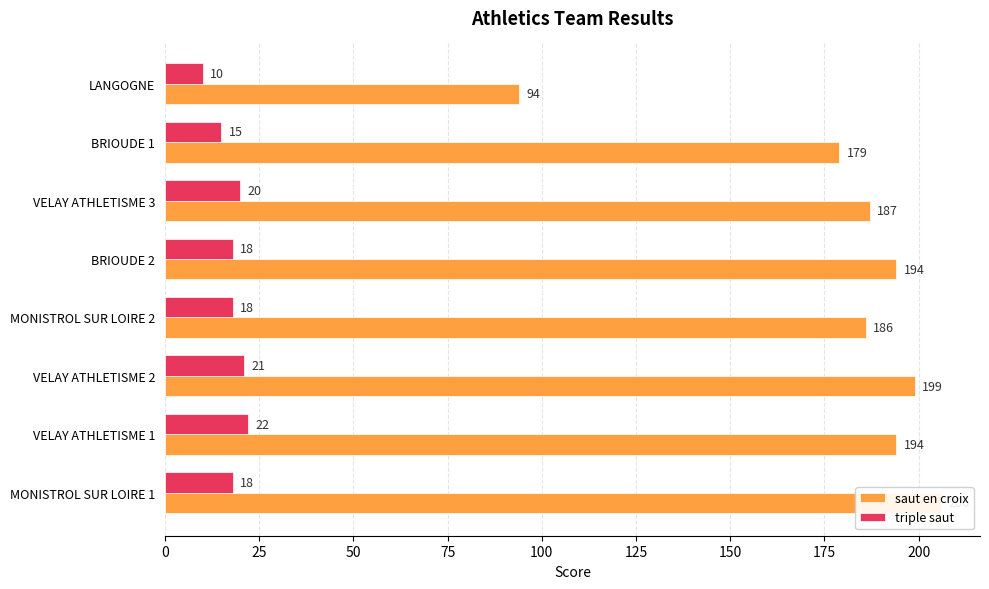

The value of saut en croix at BRIOUDE 2 is 327. True or false?

False